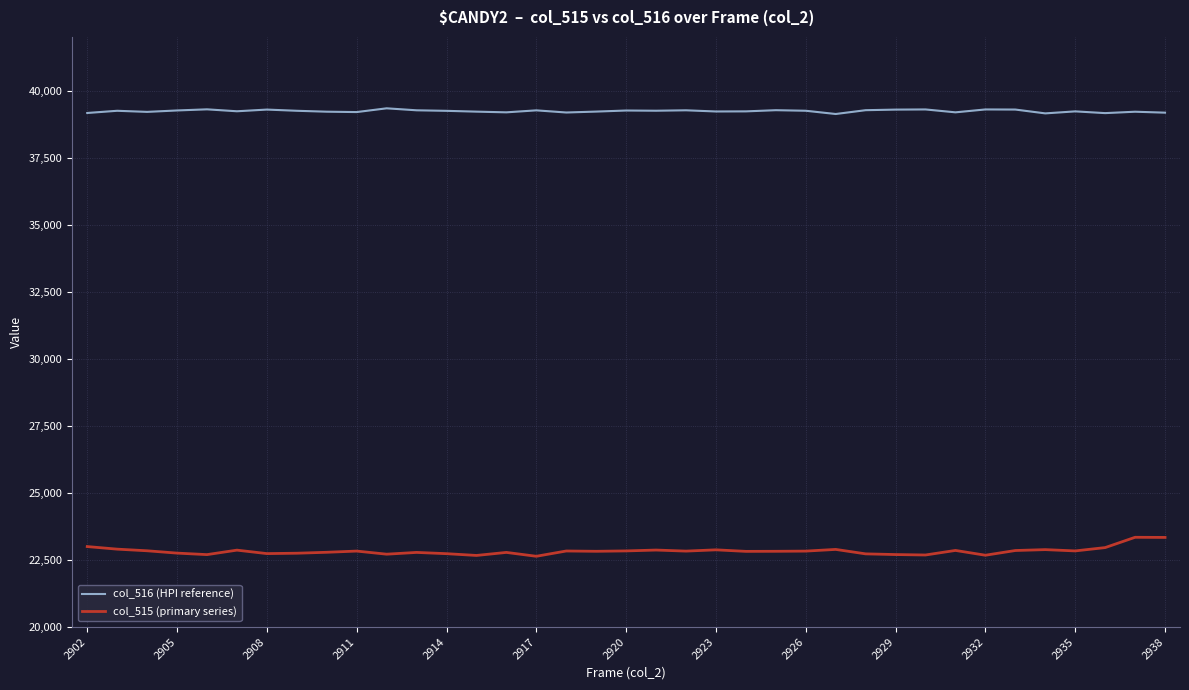

List the series in order of their overall mean, highest first.

col_516 (HPI reference), col_515 (primary series)